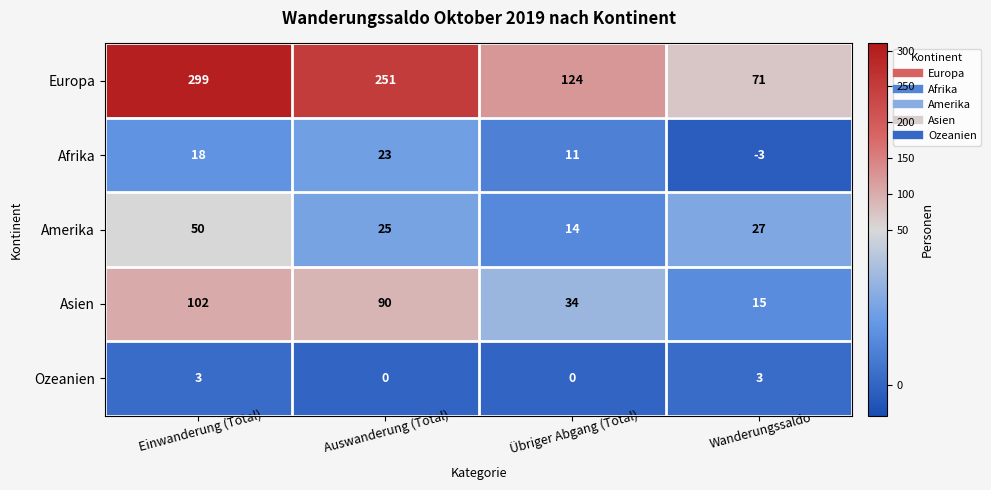

What is the difference between the Asien values at Übriger Abgang (Total) and Auswanderung (Total)?

56